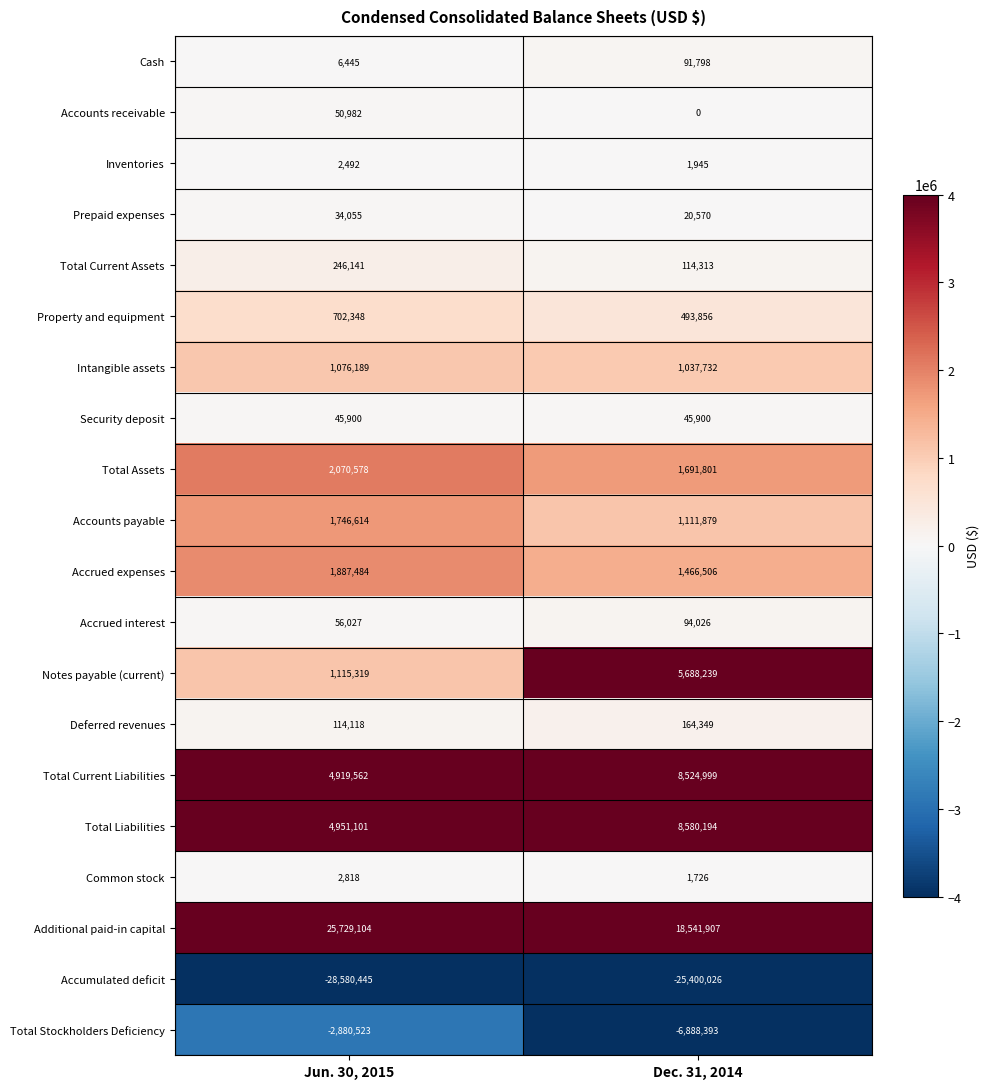

At which category is the sum across all series the highest?

Dec. 31, 2014